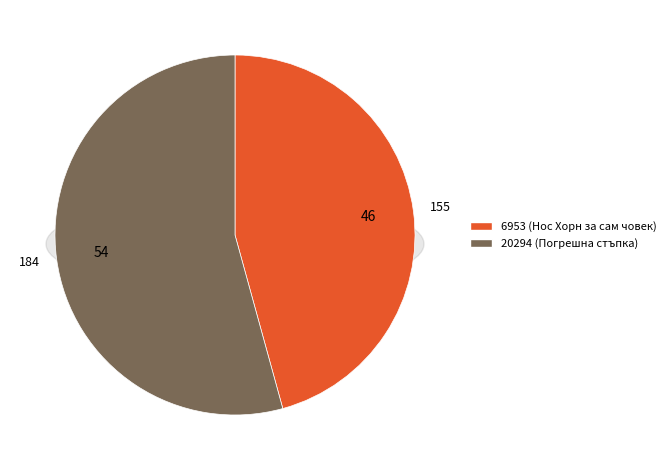

What is the smallest slice in the pie chart?

6953